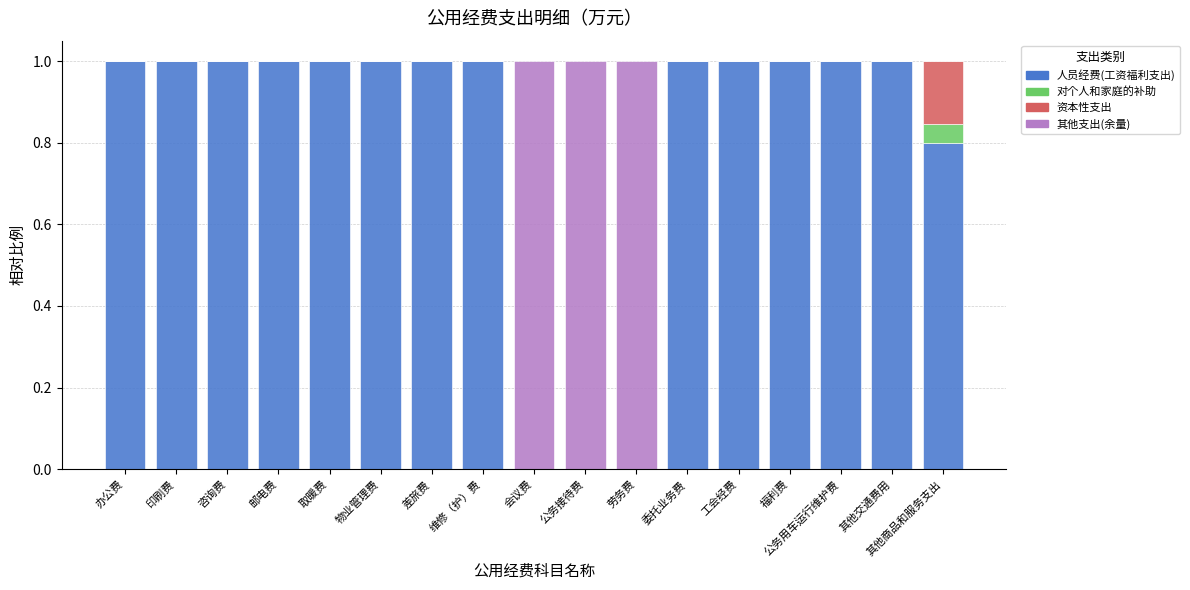

Is it true that 人员经费(工资福利支出) equals -0.5 at 劳务费?

False